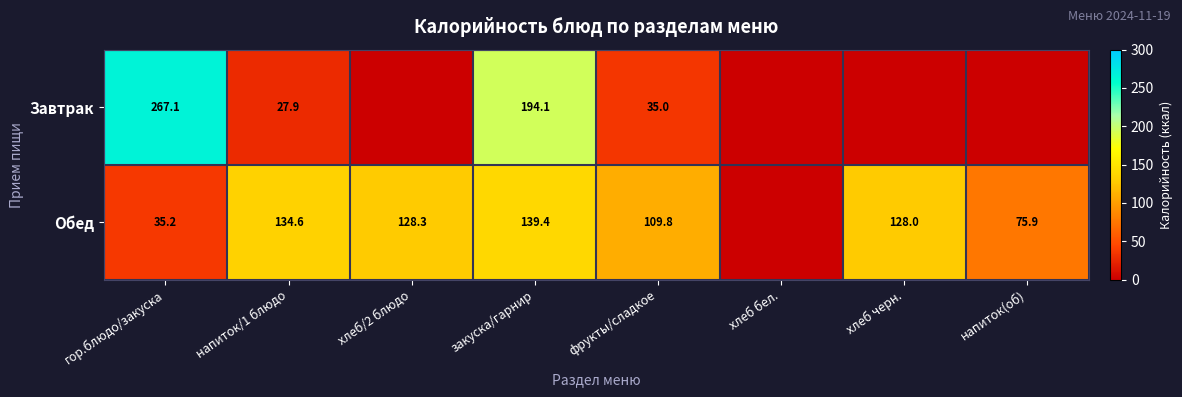

At напиток/1 блюдо, list the series in order from smallest to largest.

Завтрак, Обед